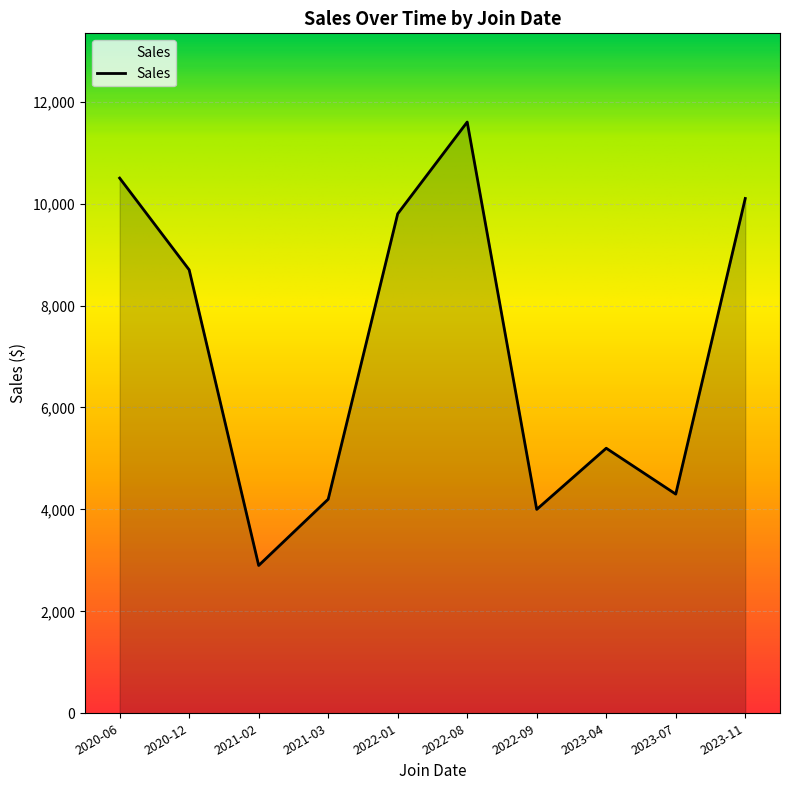

What is the change in value from 2020-12 to 2023-11?

+1400